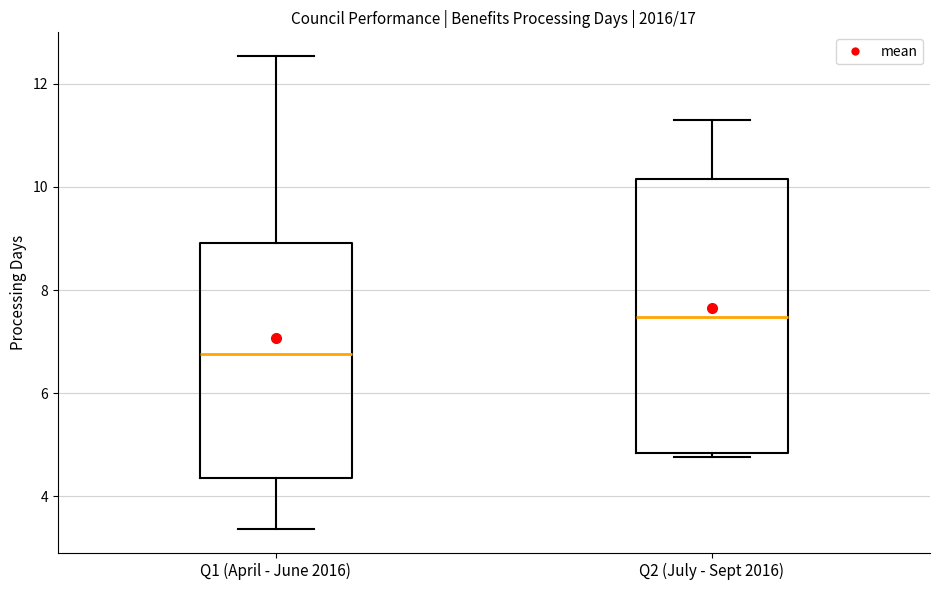

Where does the upper whisker of the box for Q2 (July - Sept 2016) end on the y-axis? The values are not printed on the chart, so give them approximately, as read against the axis.

11.4